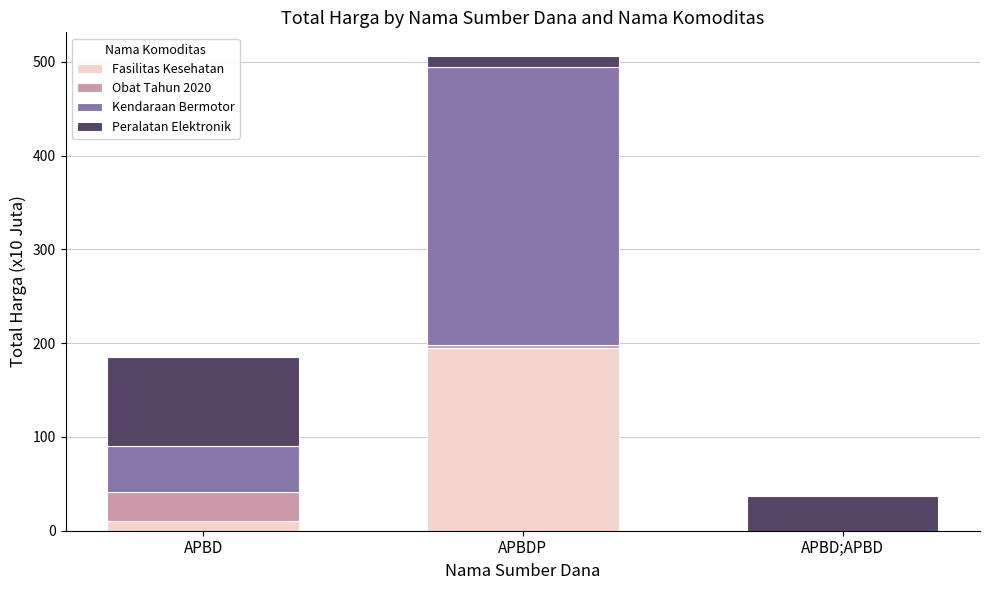

At which category is the sum across all series the highest?

APBDP